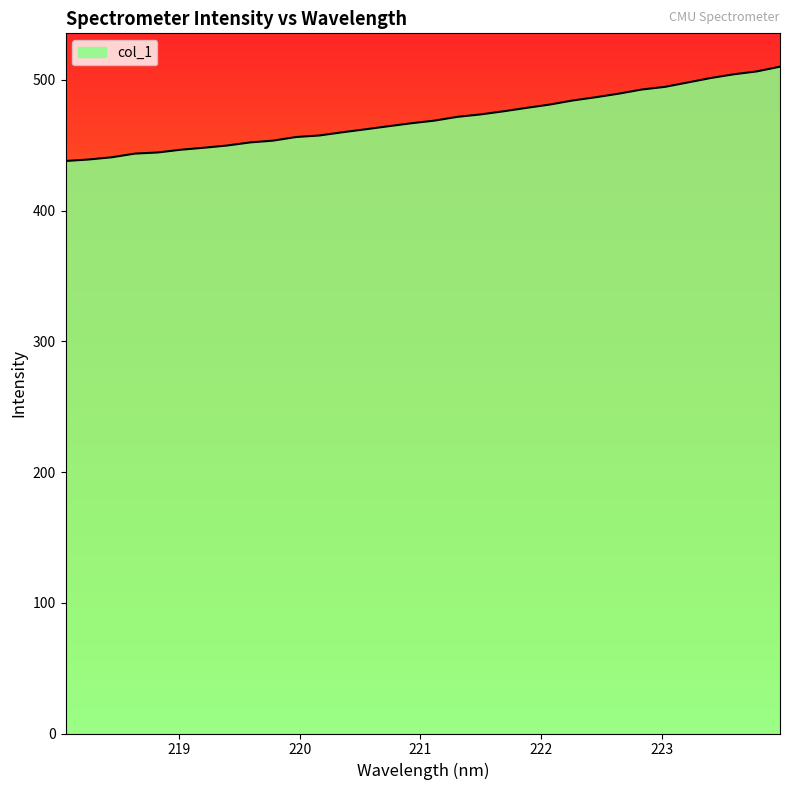

What is the difference between the maximum and minimum values?

72.2